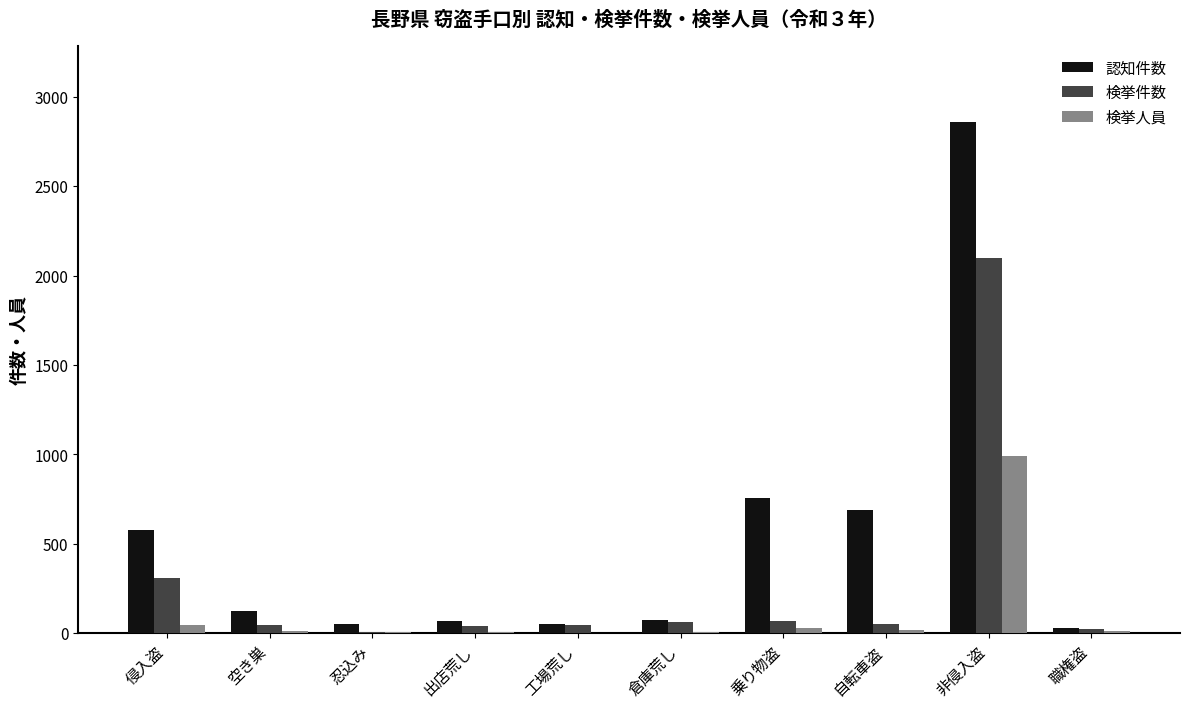

The 認知件数 series shows 69 at 出店荒し. True or false?

True